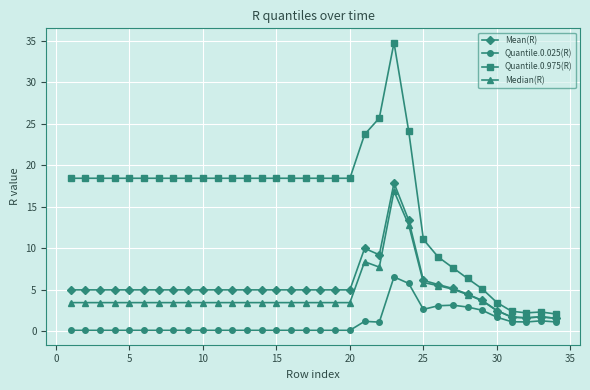

How many lines are shown in the chart?

4